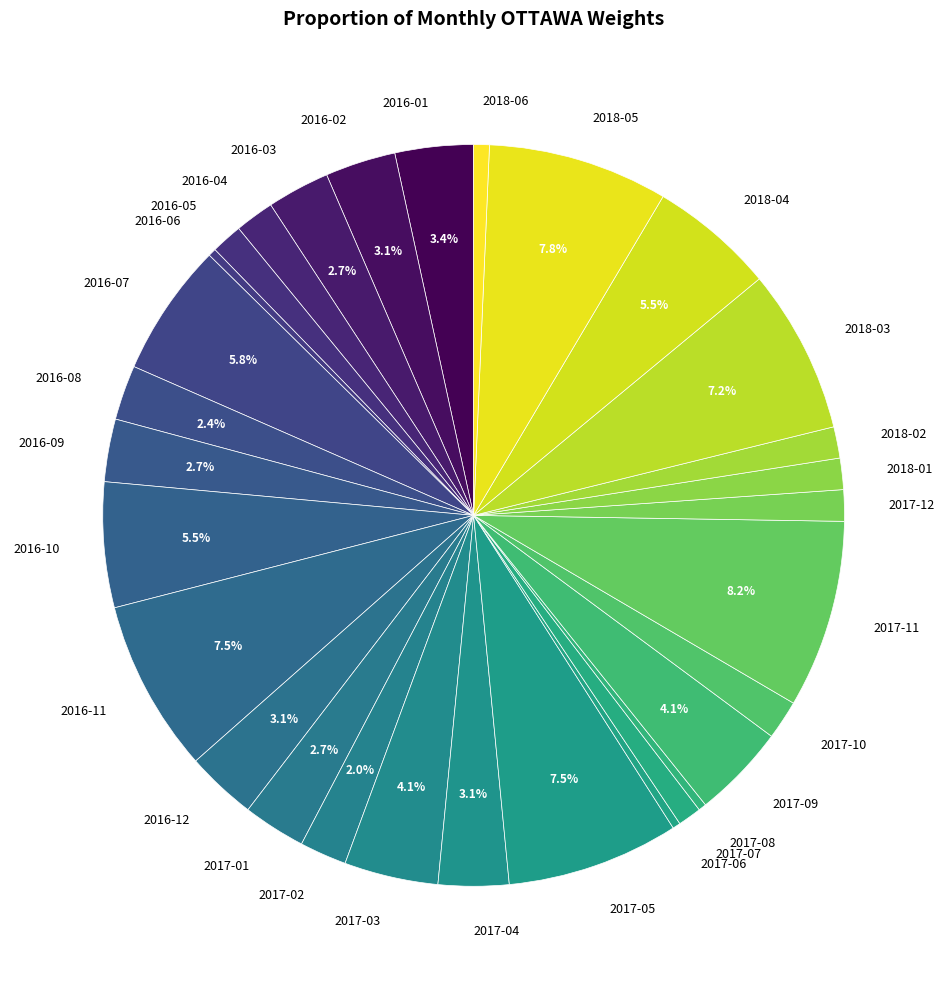

To the nearest percent, what is the combined percentage of 2018-06 and 2016-12?

4%